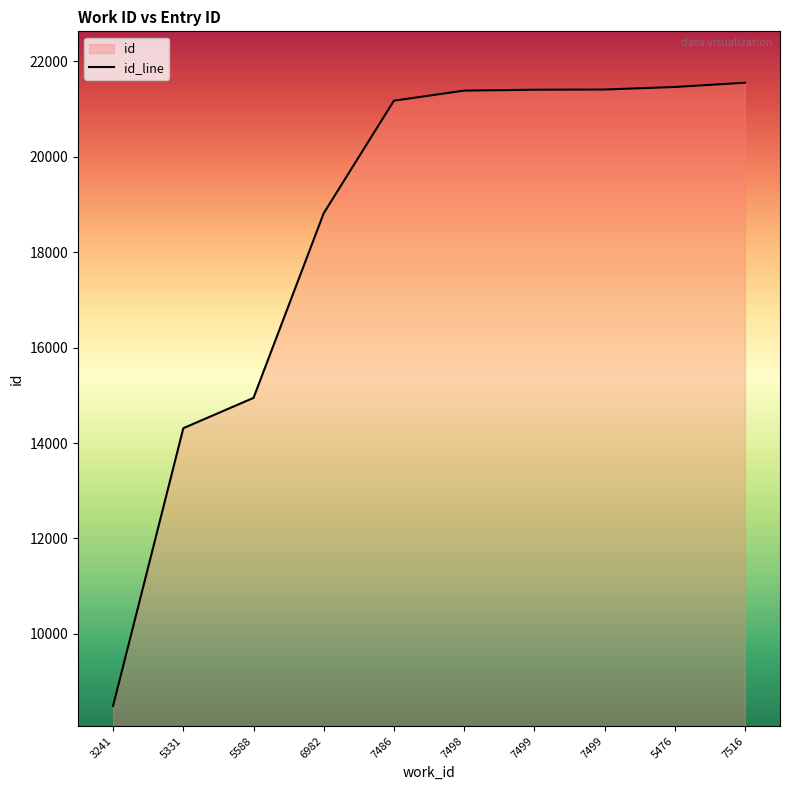

Reading left to right, what are all the values shown in this chart?

3241=8494	5331=14312	5588=14947	6982=18817	7486=21175	7498=21386	7499=21405	7499=21409	5476=21462	7516=21551